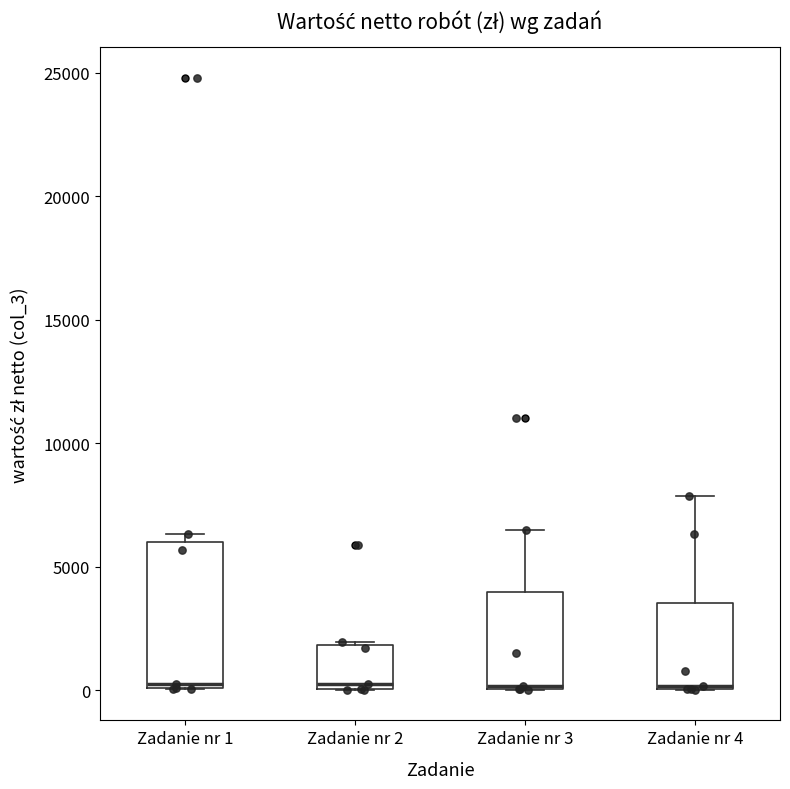

Reading left to right, read every box against the y-axis: the position of its median line, the range the box covers, and the ends of its whiskers. The values are not printed on the chart, so give them approximately, as read against the axis.

Zadanie nr 1: median 0 (just above the box's lower edge), box 0 to 6000, whiskers 0 to 6500
Zadanie nr 2: median 0 (just above the box's lower edge), box 0 to 2000, whiskers 0 to 2000
Zadanie nr 3: median 0, box 0 to 4000, whiskers 0 to 6500
Zadanie nr 4: median 0, box 0 to 3500, whiskers 0 to 8000